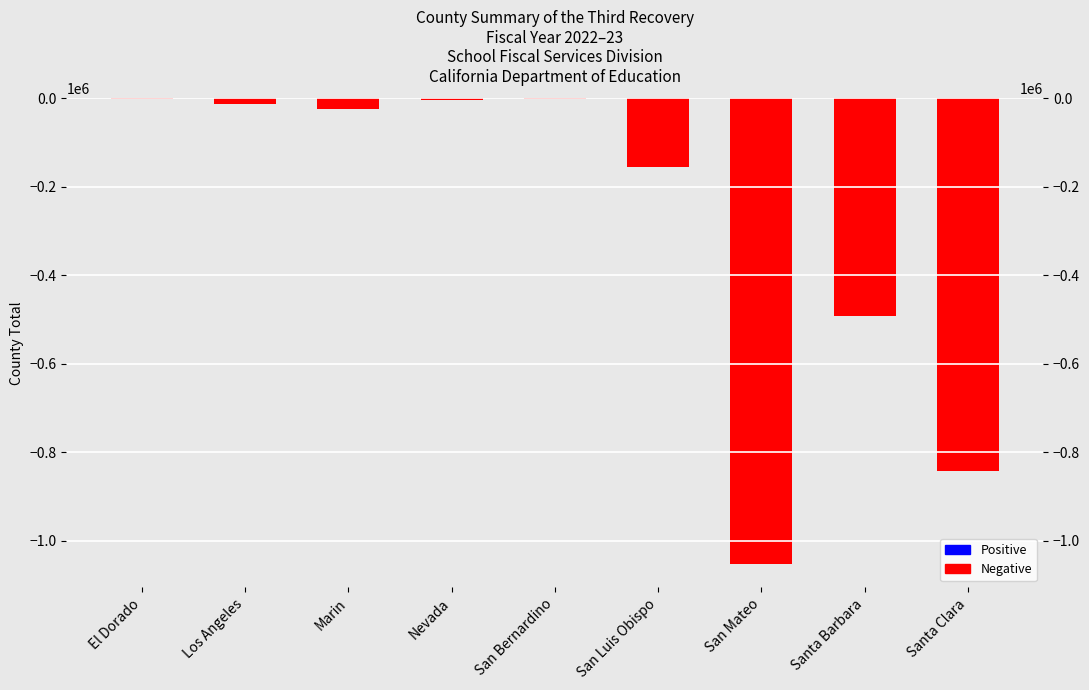

Which label corresponds to the largest value in the chart?

El Dorado